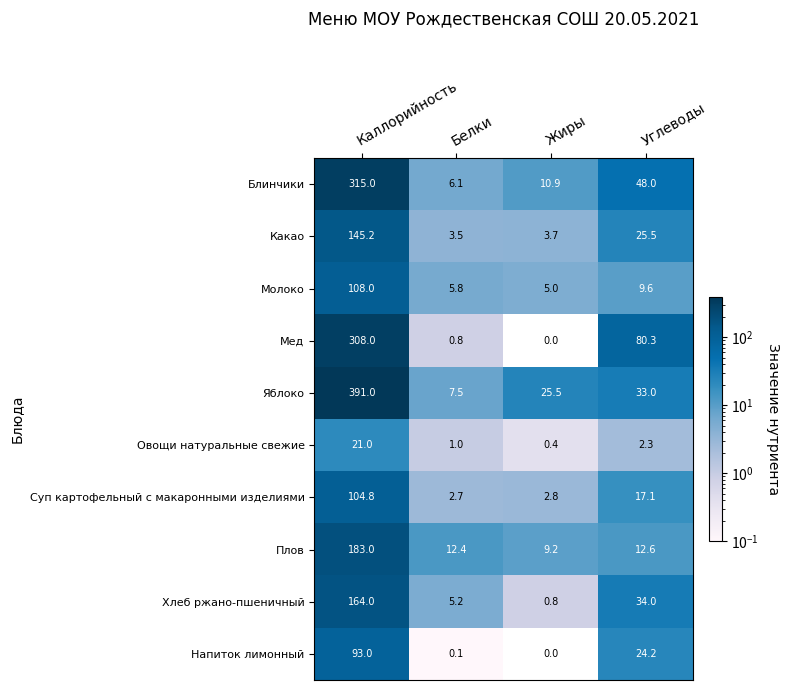

What is the approximate value of Хлеб ржано-пшеничный at Каллорийность?

164.0